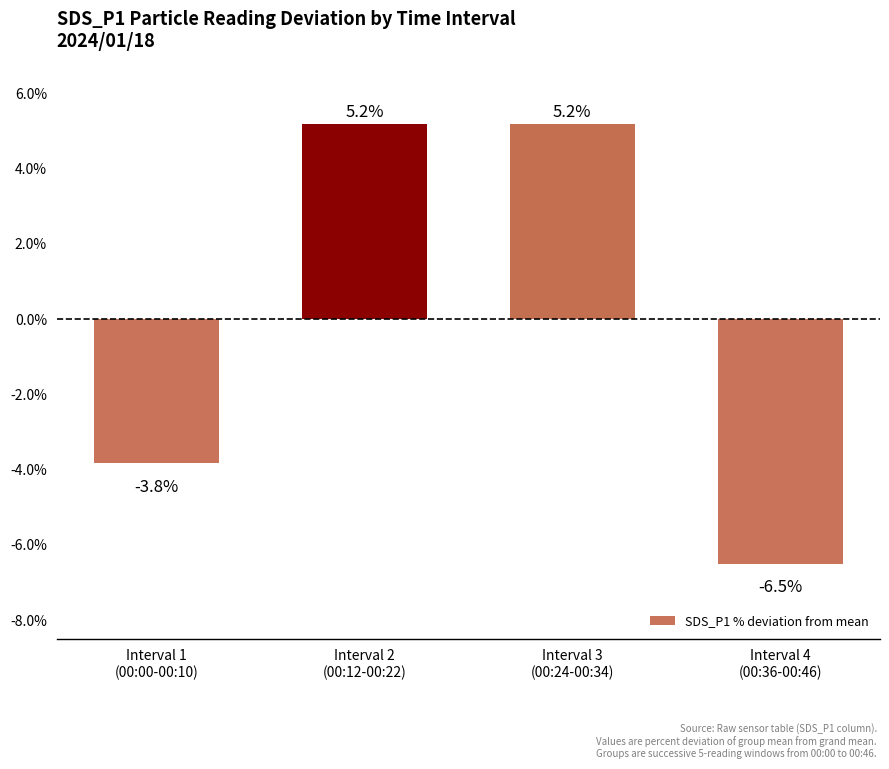

What is the greatest value displayed?

5.2